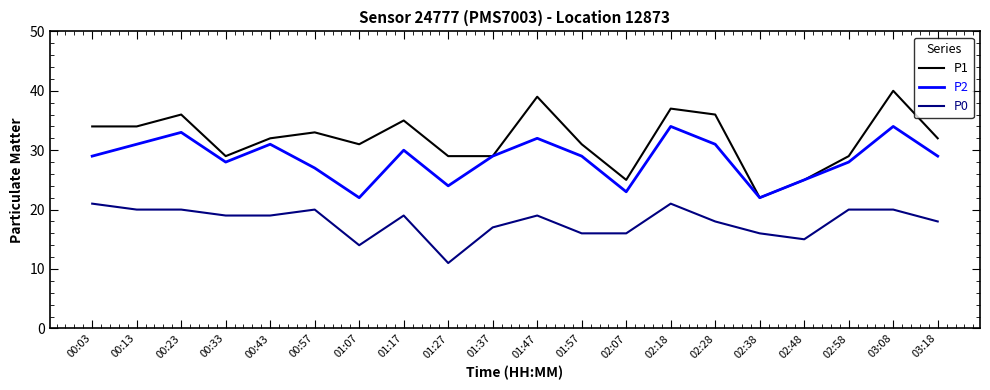

The P2 series shows 28 at 00:33. True or false?

True